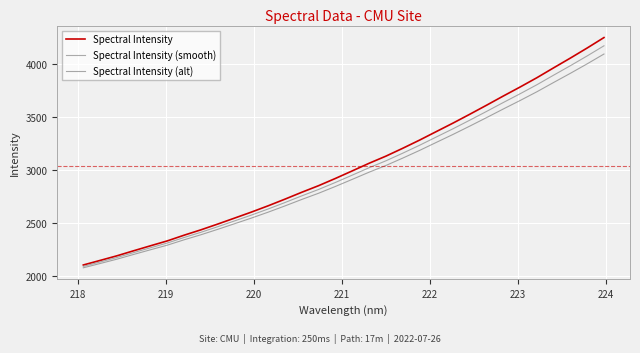

True or false: Spectral Intensity (alt) and Spectral Intensity intersect in this chart.

False